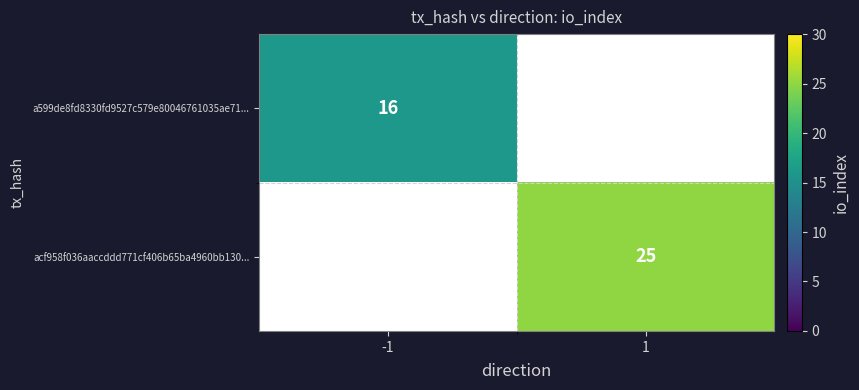

Is it true that a599de8fd8330fd9527c579e80046761035ae71... equals 11 at -1?

False